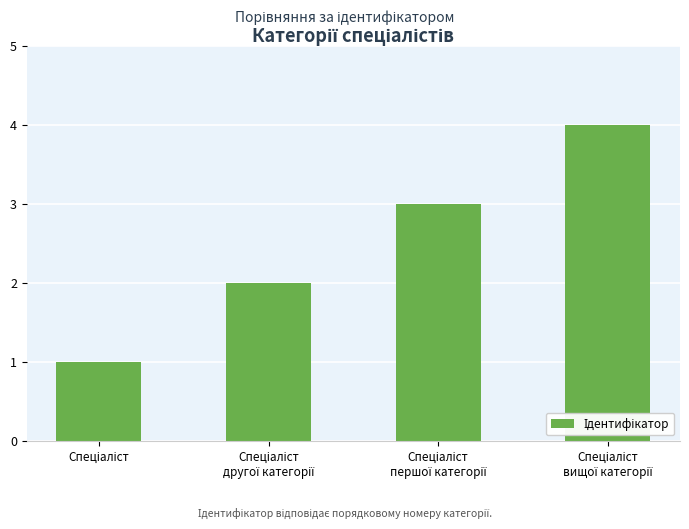

What is the sum of all values?

10